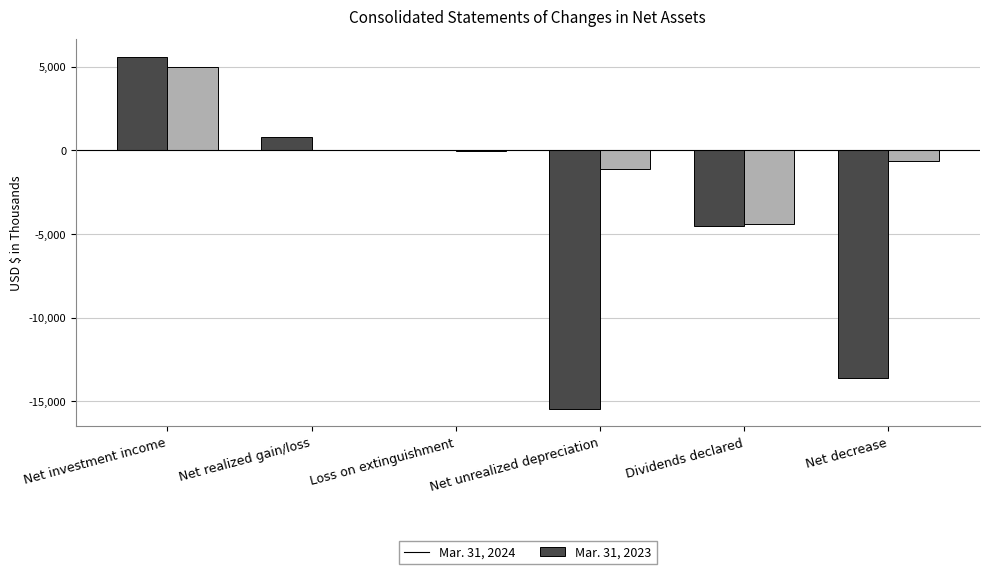

Count the number of categories in the chart.

6